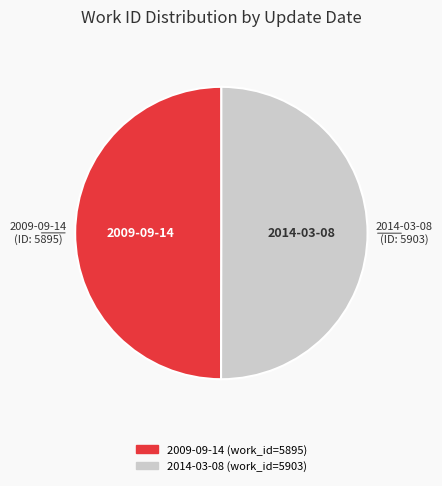

What is the ratio of the value at 2009-09-14 to the value at 2014-03-08?

1.0